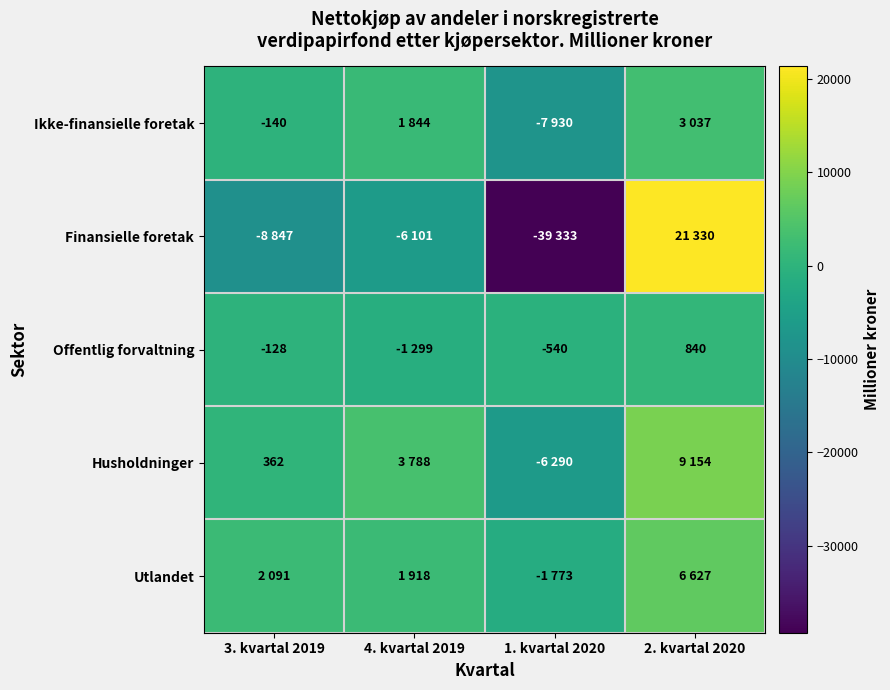

Rank the categories by Offentlig forvaltning value from highest to lowest.

2. kvartal 2020, 3. kvartal 2019, 1. kvartal 2020, 4. kvartal 2019